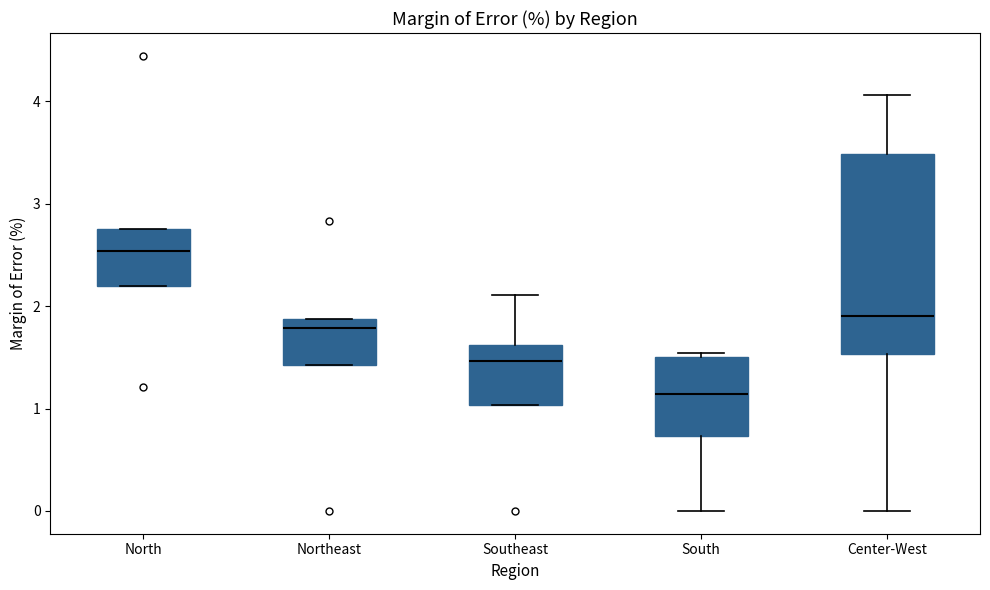

Comparing the boxes themselves (not the whiskers), which one is the tallest?

Center-West